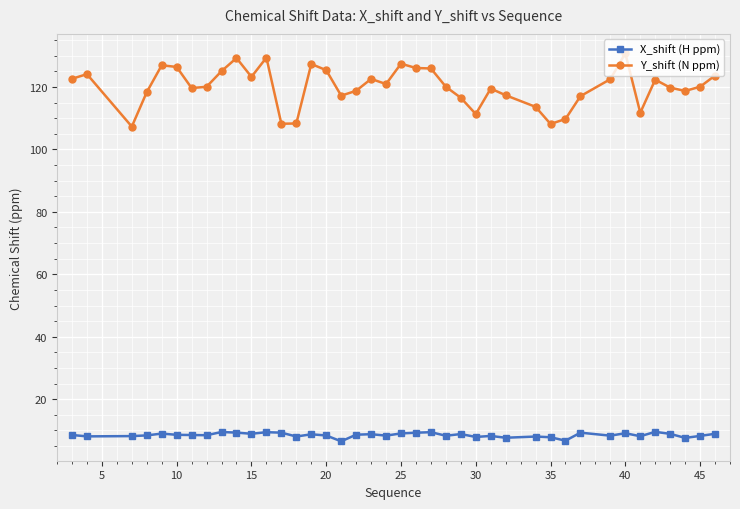

How many lines are shown in the chart?

2